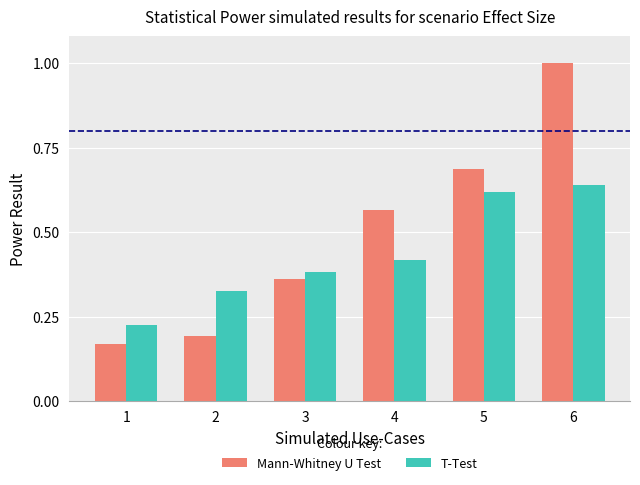

What is the sum of all T-Test values?

2.6